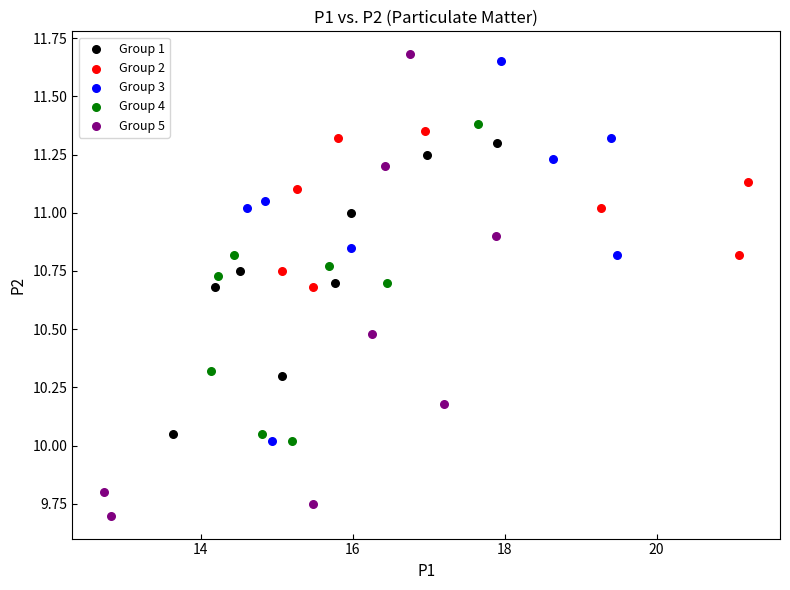

Which series has the largest Y range (max minus min)?

Group 5